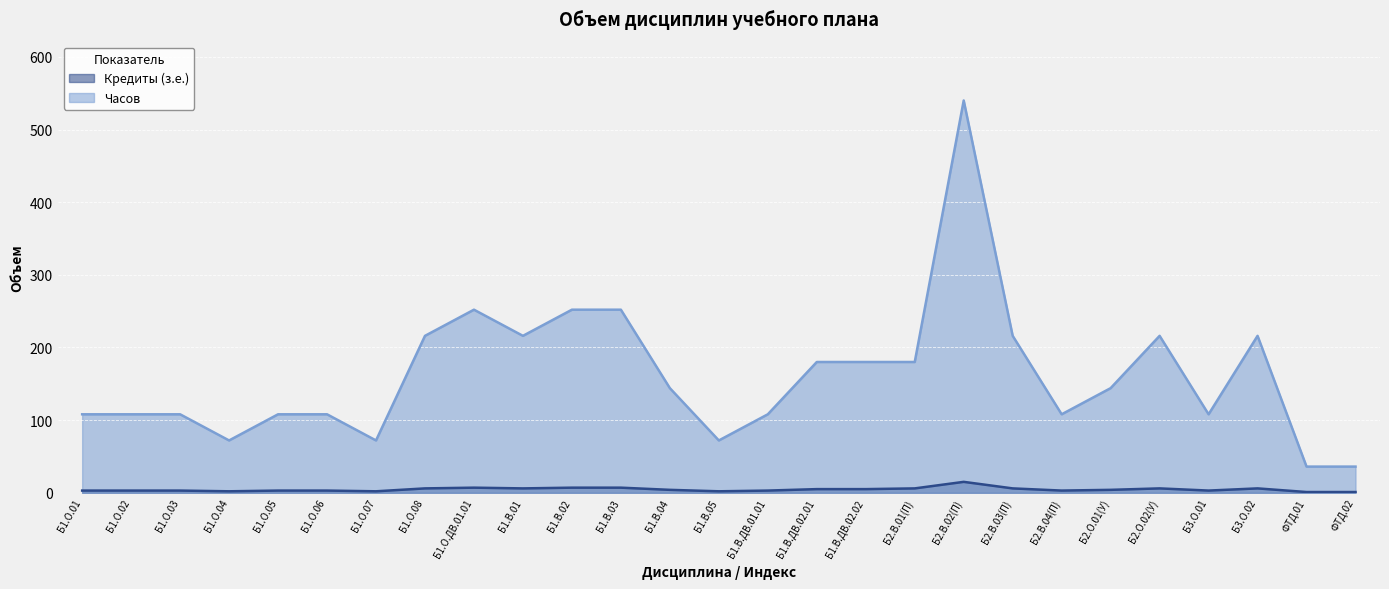

Rank the categories by Часов value from highest to lowest.

Б2.В.02(П), Б1.О.ДВ.01.01, Б1.В.02, Б1.В.03, Б1.О.08, Б1.В.01, Б2.В.03(П), Б2.О.02(У), Б3.О.02, Б1.В.ДВ.02.01, Б1.В.ДВ.02.02, Б2.В.01(П), Б1.В.04, Б2.О.01(У), Б1.О.01, Б1.О.02, Б1.О.03, Б1.О.05, Б1.О.06, Б1.В.ДВ.01.01, Б2.В.04(П), Б3.О.01, Б1.О.04, Б1.О.07, Б1.В.05, ФТД.01, ФТД.02